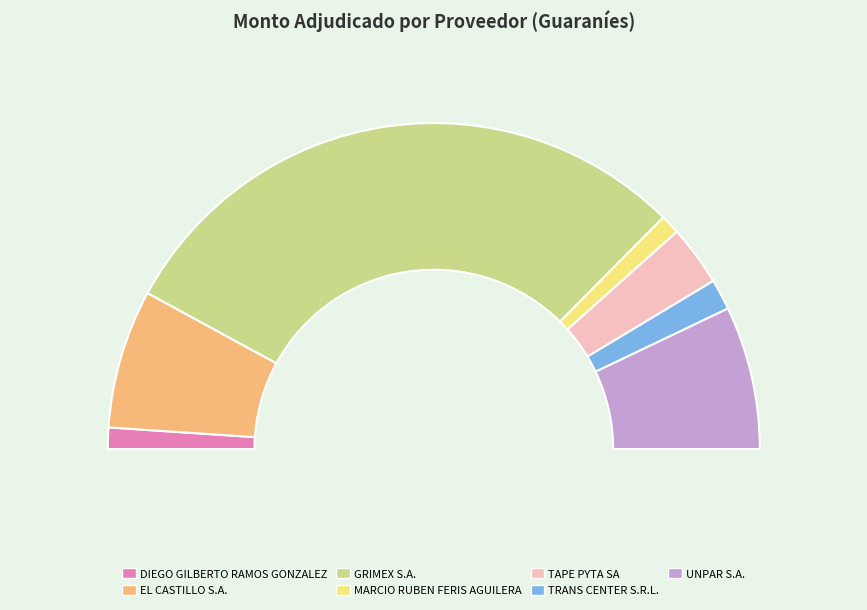

Which has a higher value, MARCIO RUBEN
FERIS AGUILERA or UNPAR S.A.?

UNPAR S.A.